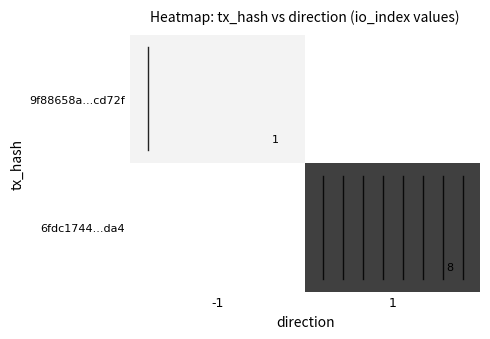

Is the value of 9f88658a...cd72f at -1 greater than the value of 6fdc1744...da4 at 1?

No